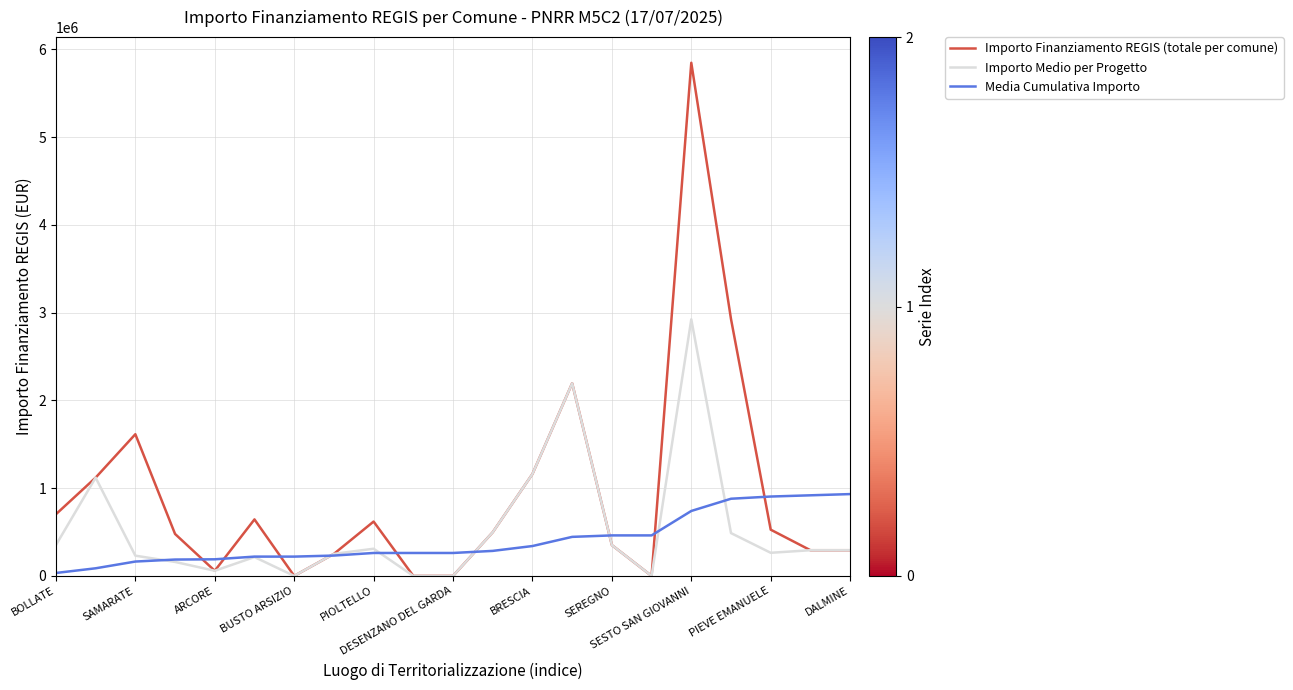

Rank the series by their maximum value, from highest to lowest.

Importo Finanziamento REGIS (totale per comune), Importo Medio per Progetto, Media Cumulativa Importo